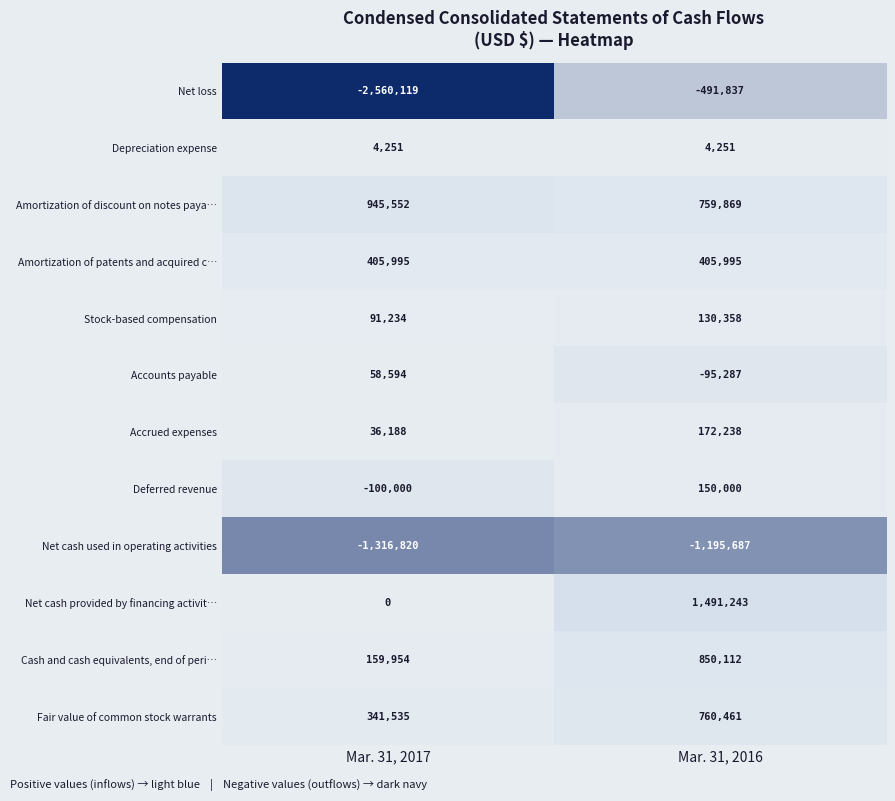

At Mar. 31, 2016, list the series in order from largest to smallest.

Net cash provided by financing activit…, Cash and cash equivalents, end of peri…, Fair value of common stock warrants, Amortization of discount on notes paya…, Amortization of patents and acquired c…, Accrued expenses, Deferred revenue, Stock-based compensation, Depreciation expense, Accounts payable, Net loss, Net cash used in operating activities